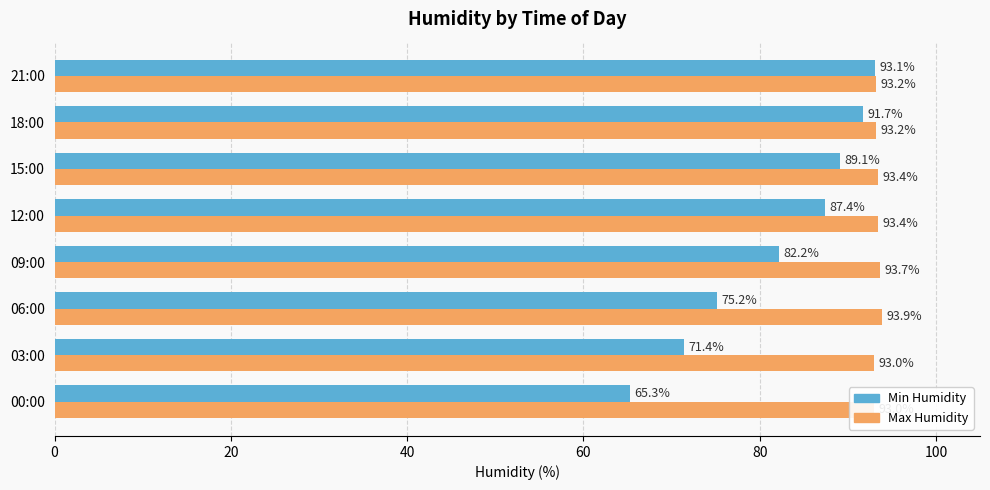

Which series changed the most between 18:00 and 21:00?

Min Humidity